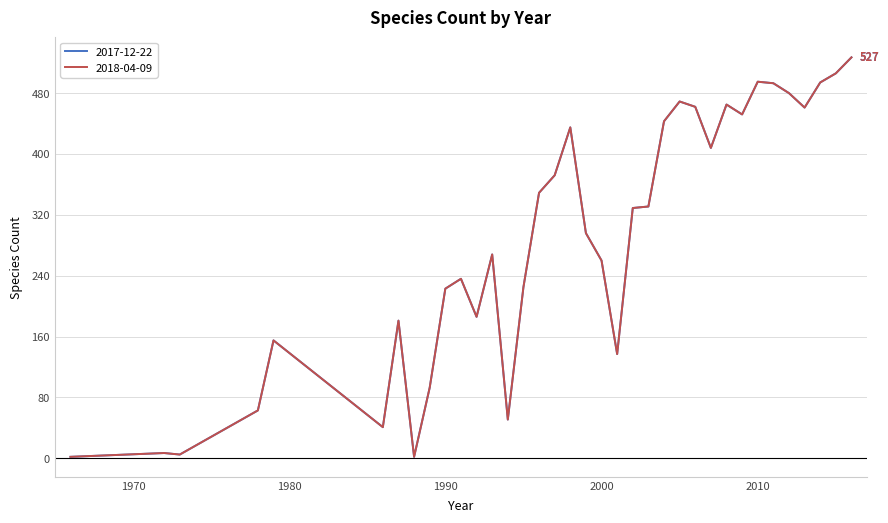

Reading right to left, what are all the values shown in this chart?

2017-12-22: 527	506	494	461	480	493	495	452	465	408	462	469	443	331	329	137	260	296	435	372	349	225	51	268	186	236	223	93	2	181	41	155	63	5	7	2
2018-04-09: 527	506	494	461	480	493	495	452	465	408	462	469	443	331	329	137	260	296	435	372	349	225	51	268	186	236	223	93	2	181	41	155	63	5	7	2